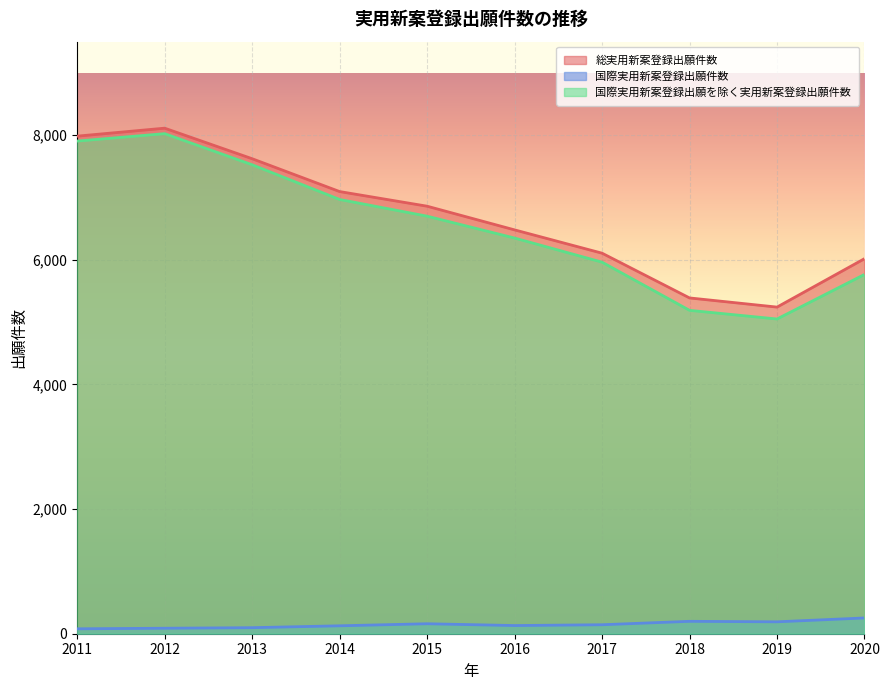

What is the total value across all series at 2012?

16224